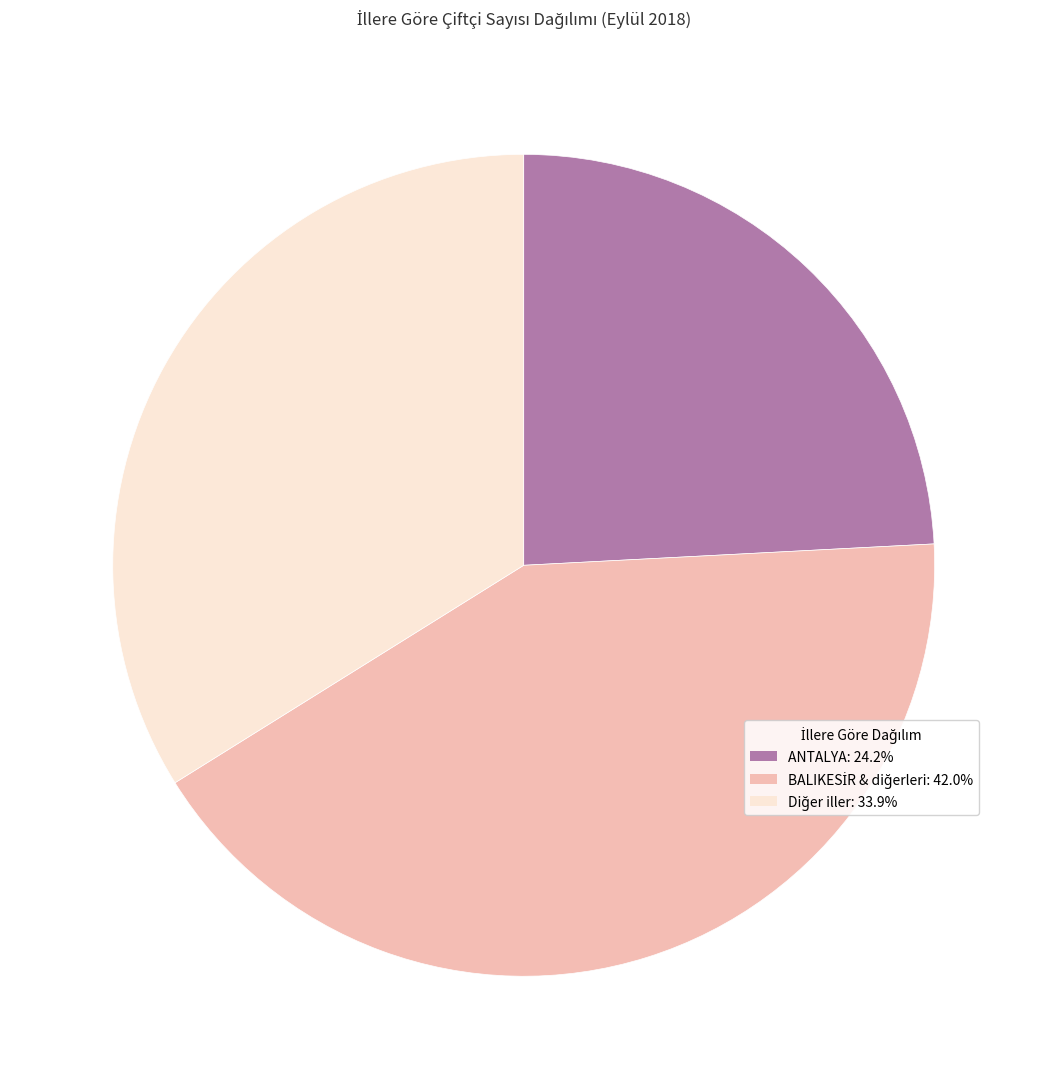

Does any single category account for the majority?

No